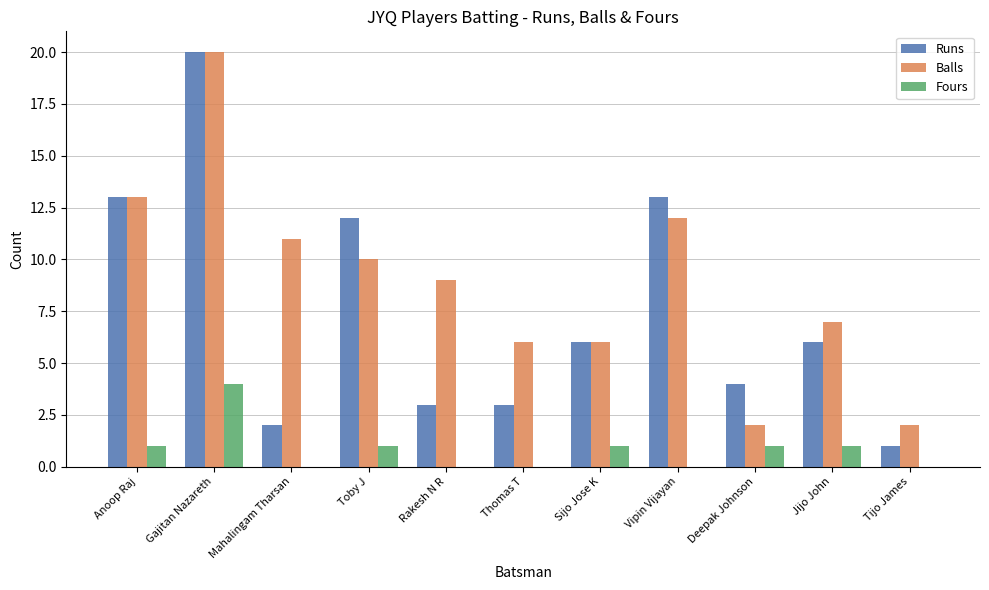

Is it true that Balls equals 6 at Sijo Jose K?

True